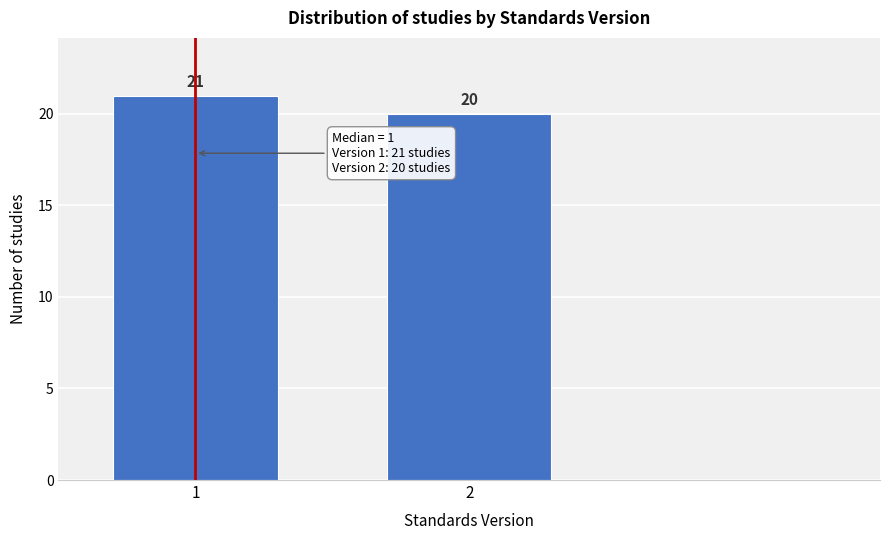

Reading right to left, extract all data points from this chart.

2=20	1=21